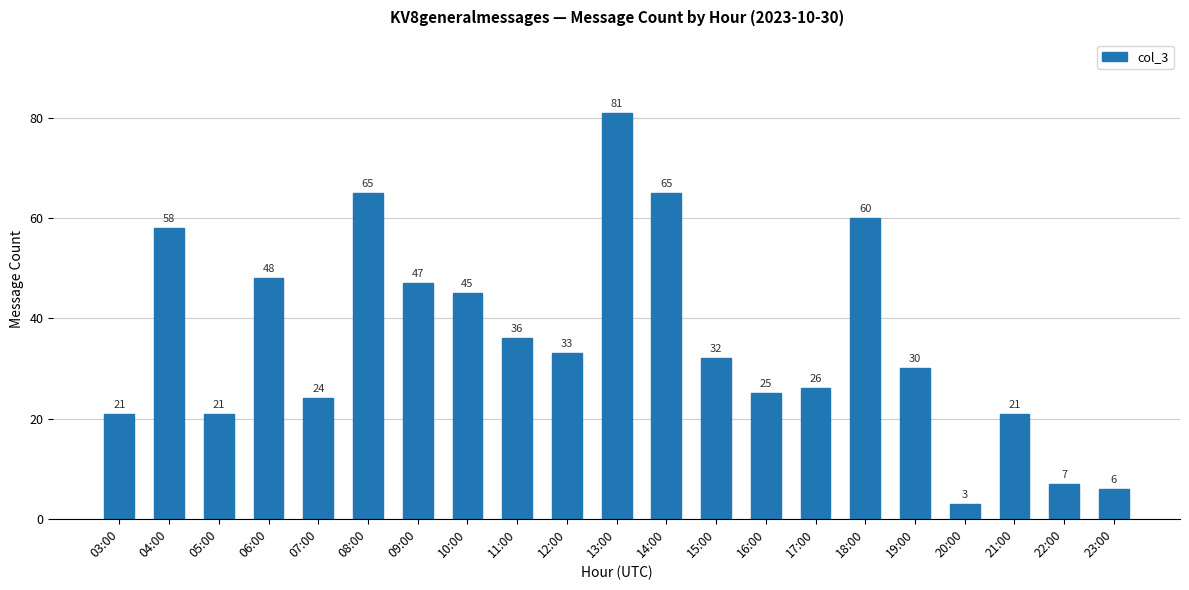

Between 03:00 and 13:00, which is larger?

13:00